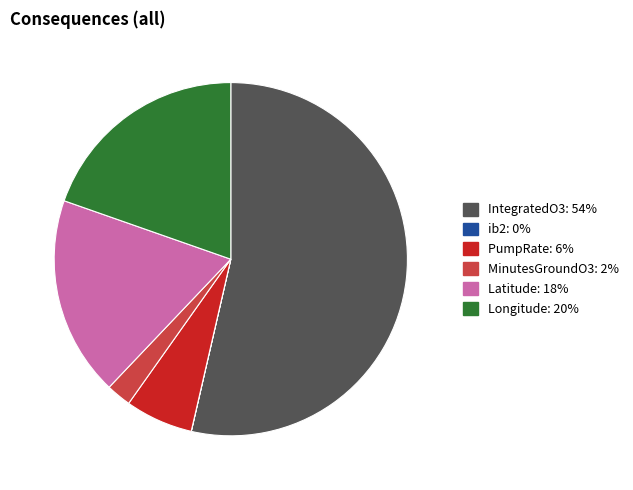

True or false: Longitude accounts for 29% of the total.

False